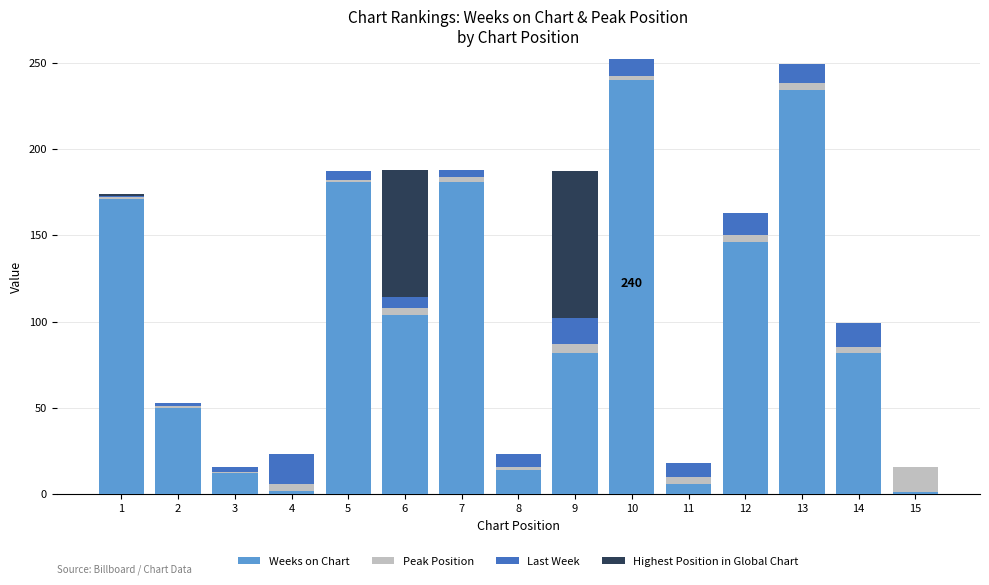

Count the number of categories in the chart.

15